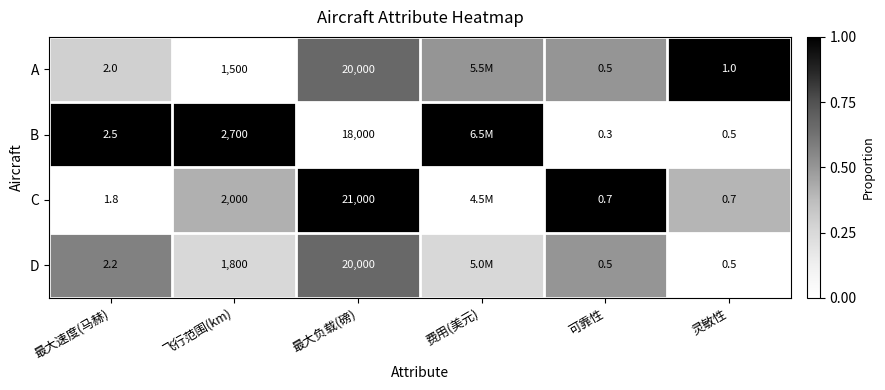

Which has a higher value, 最大负载(磅) or 飞行范围(km)?

最大负载(磅)